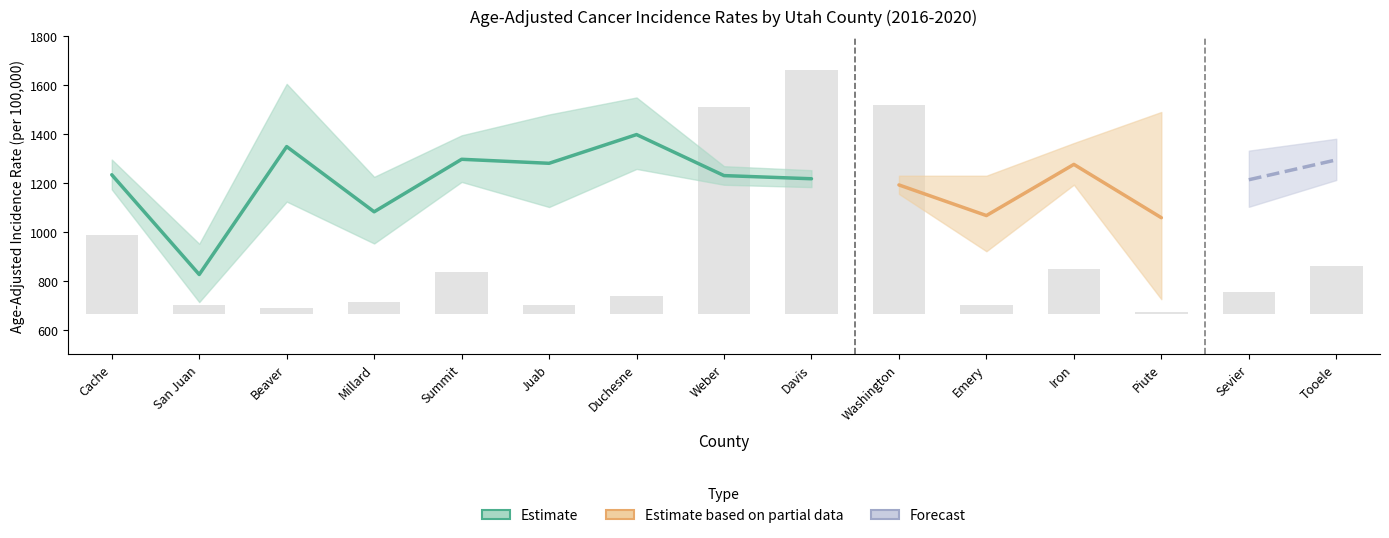

At which label does Upper 95% CI reach its minimum?

San Juan